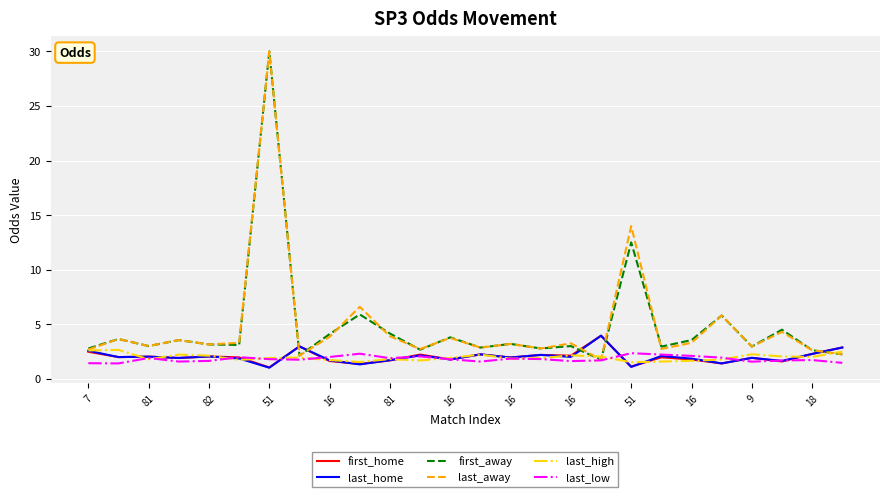

What is the highest value of the last_away series?

30.0